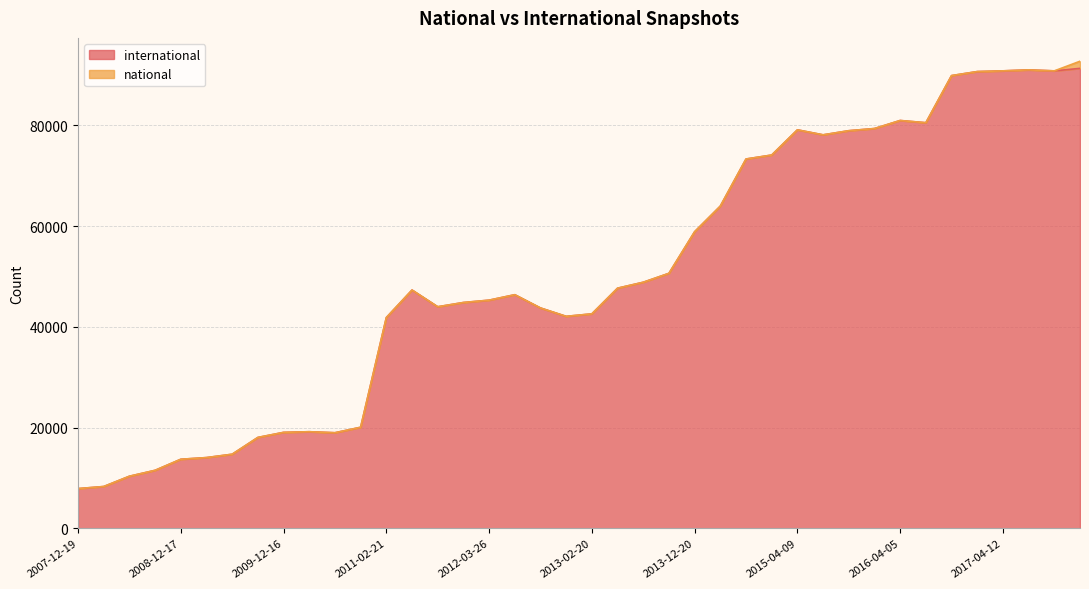

Is it true that the value at 2011-02-21 is 41827?

True